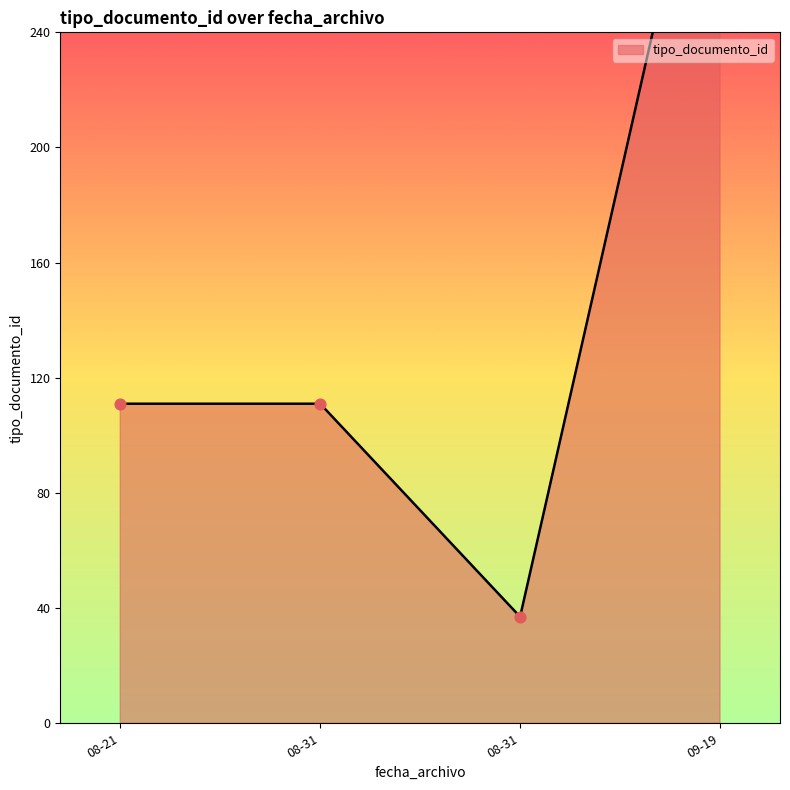

What is the ratio of the value at 2012-08-21 09:23:25 to the value at 2012-08-31 10:31:38?

1.0